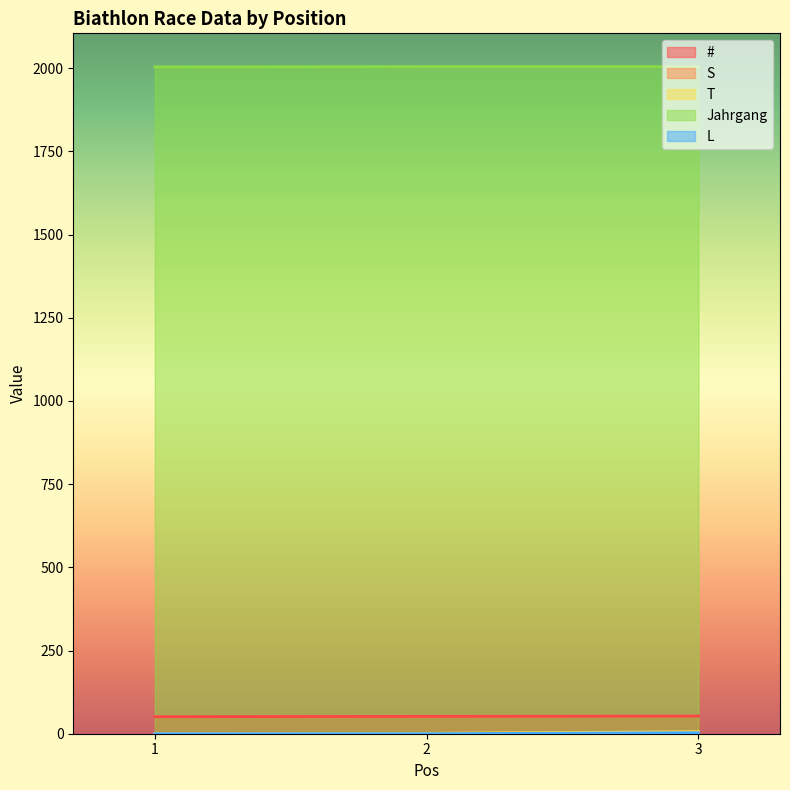

How many values in the S series are below 1?

1